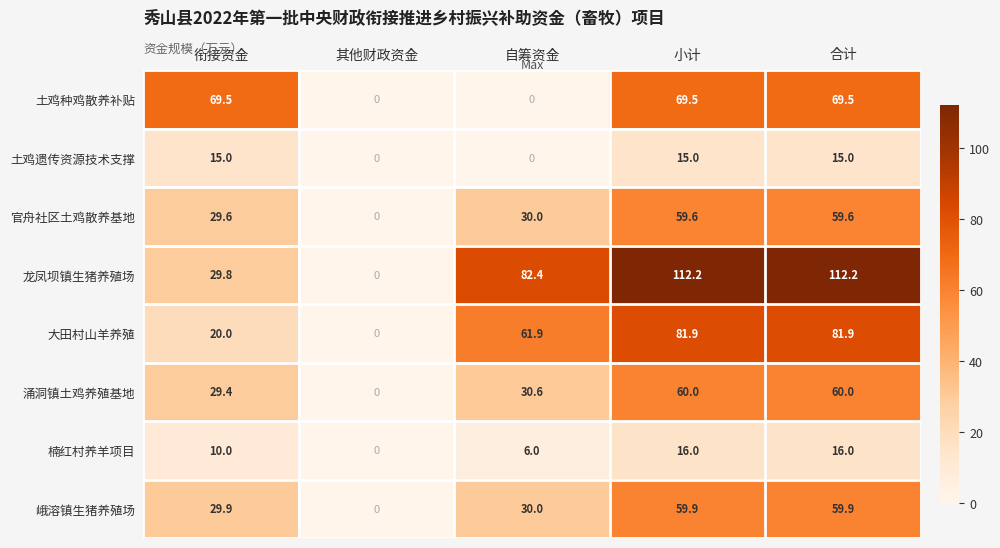

Which series changed the most between 衔接资金 and 合计?

龙凤坝镇生猪养殖场